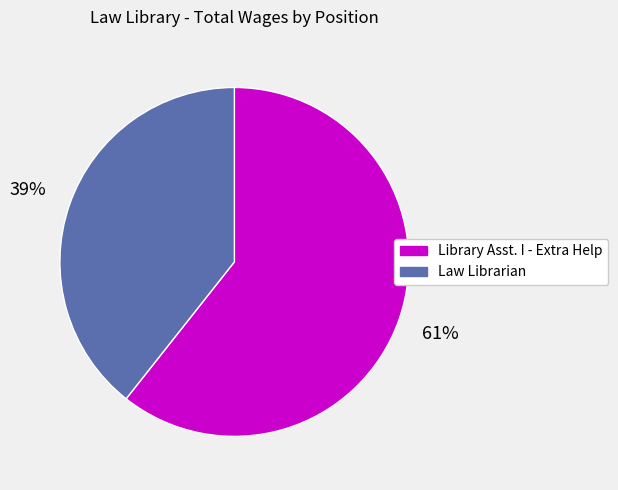

To the nearest percent, what is the average slice percentage?

50%